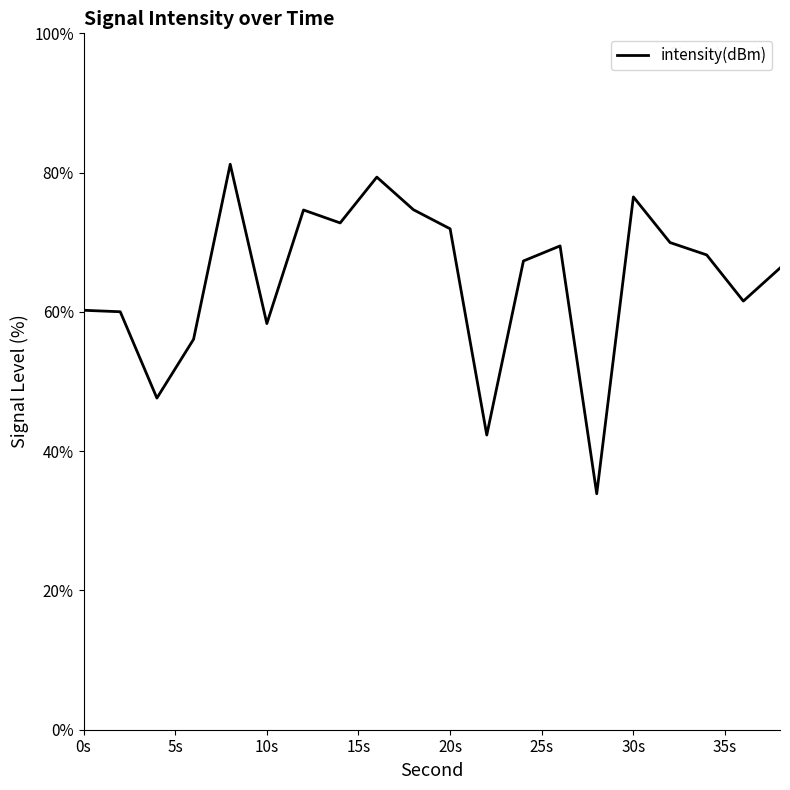

List the labels in order of value, largest first.

8, 16, 30, 18, 12, 14, 20, 32, 26, 34, 24, 38, 36, 0, 2, 10, 6, 4, 22, 28